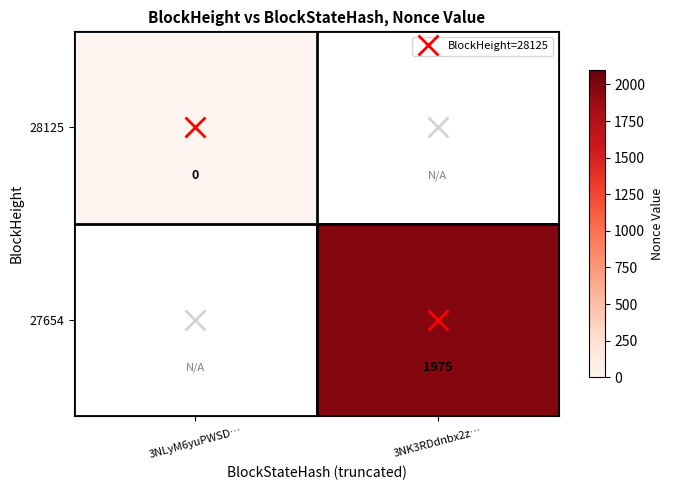

How many distinct data groups are displayed?

2